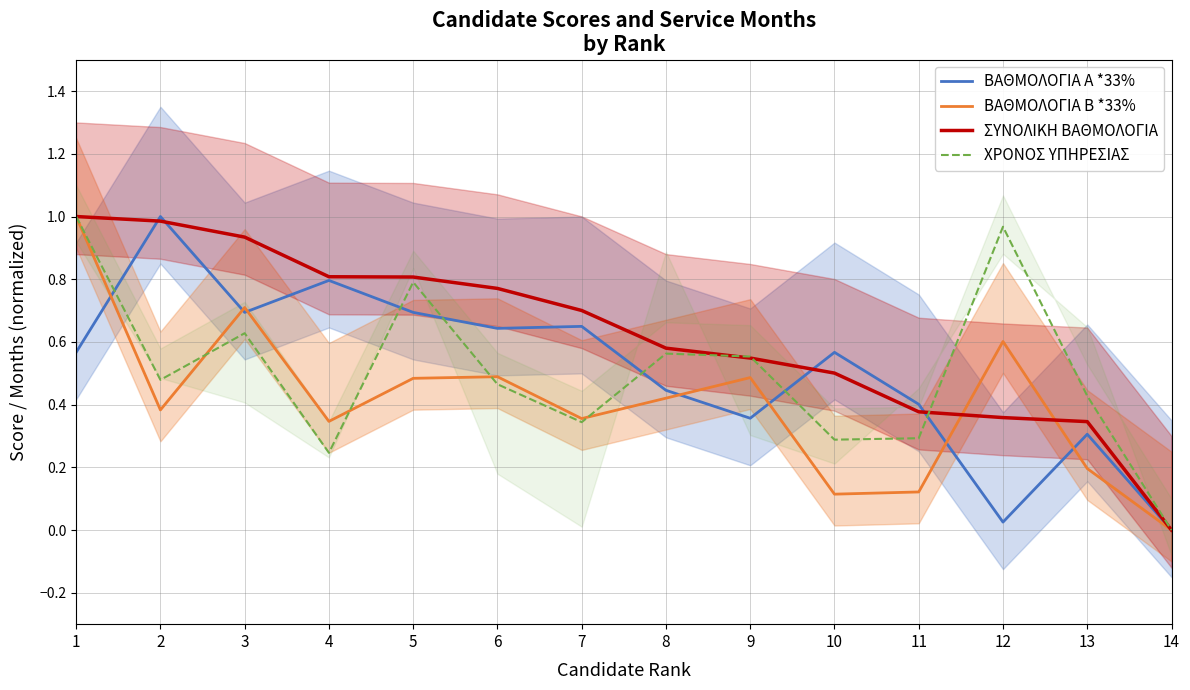

The value of ΣΥΝΟΛΙΚΗ ΒΑΘΜΟΛΟΓΙΑ at 9 is 0.7. True or false?

False